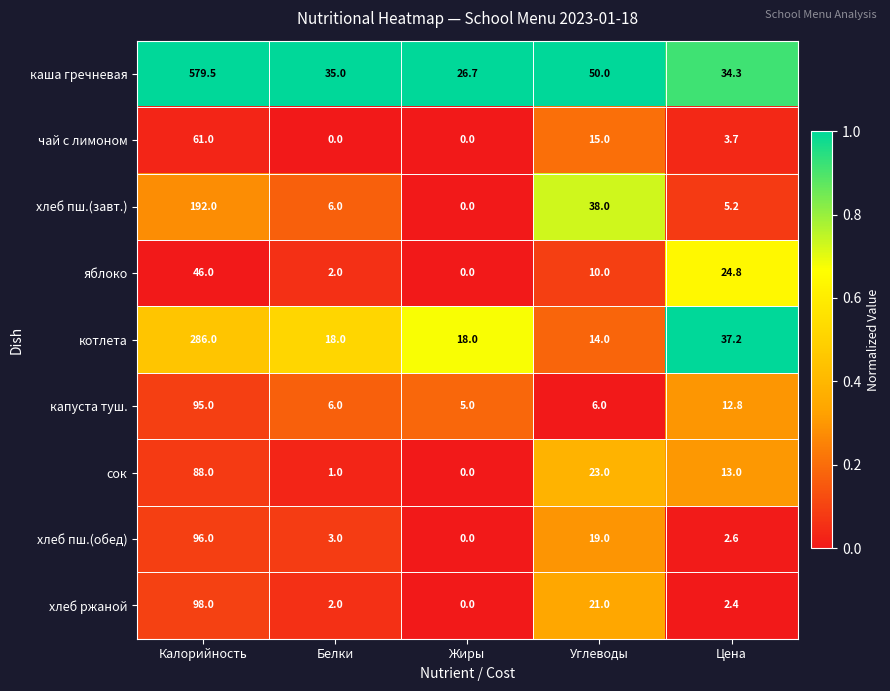

What is the total value across all series at Калорийность?

1541.5